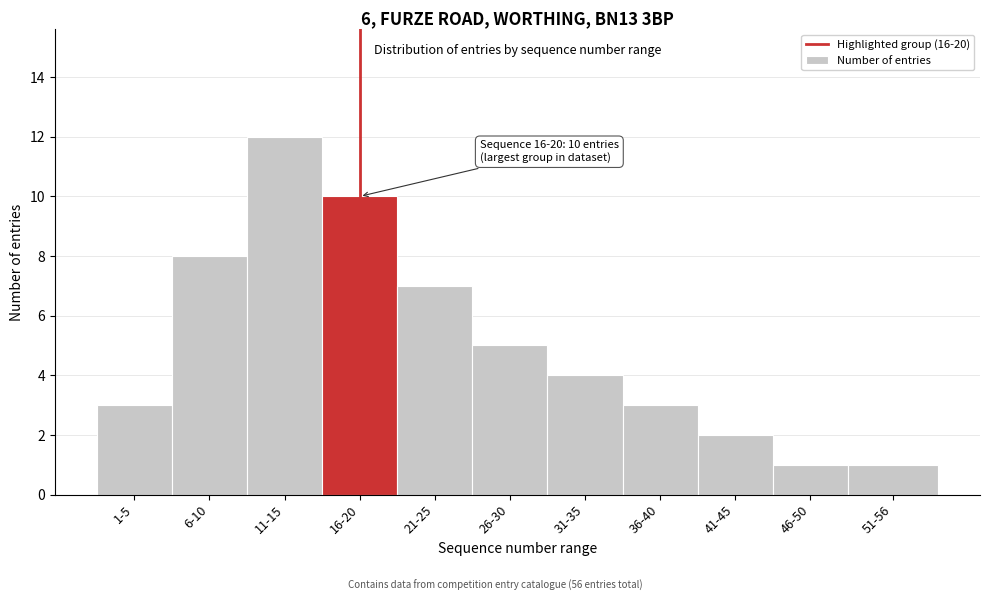

Reading right to left, extract all data points from this chart.

1	1	2	3	4	5	7	10	12	8	3